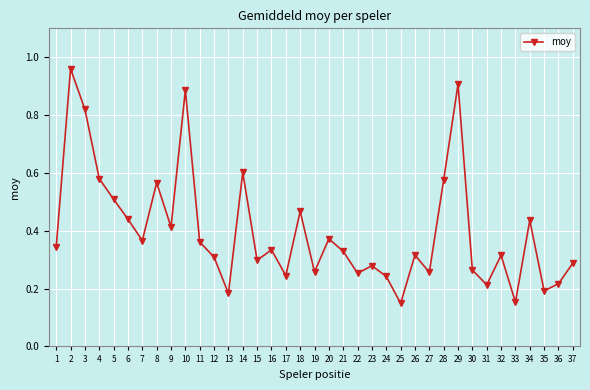

What is the sum of all values?

14.7